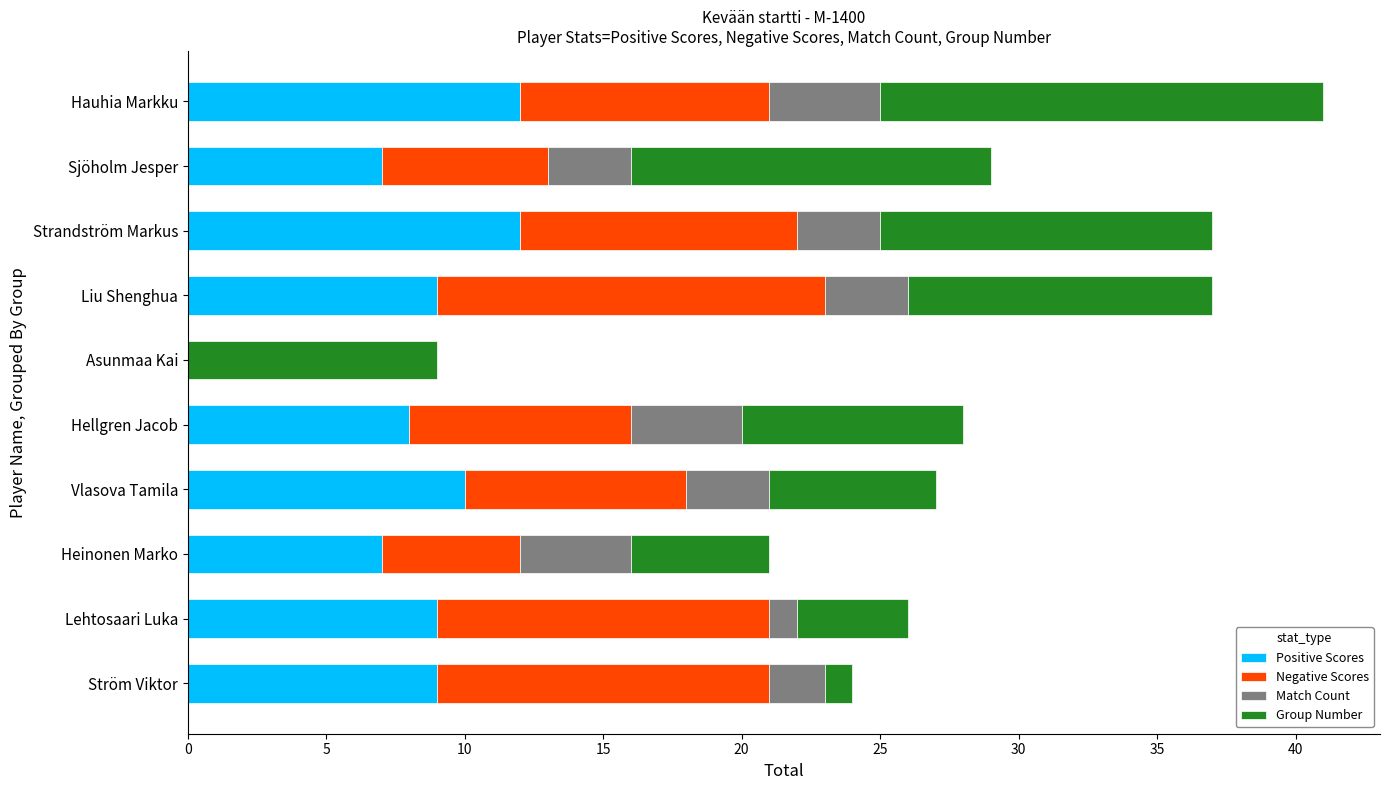

At which category is the sum across all series the highest?

Hauhia Markku